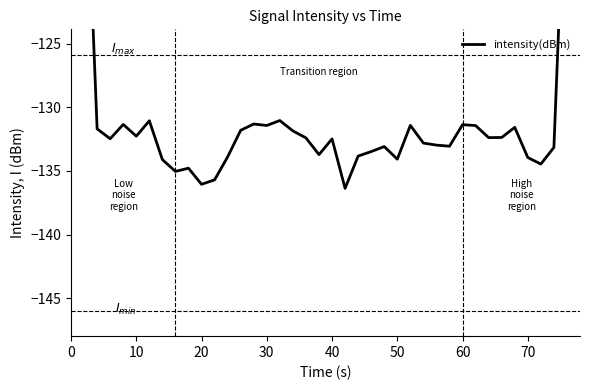

The chart shows a value of -131.6 at 34. True or false?

True